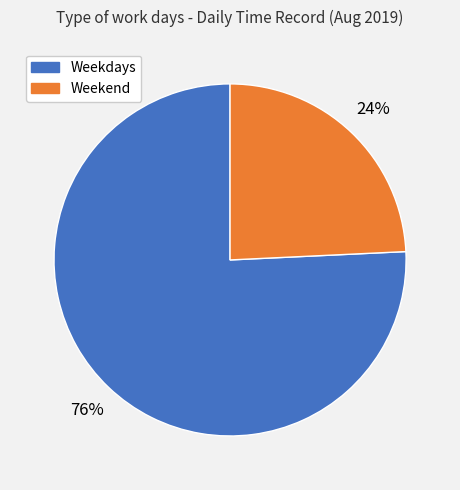

To the nearest percent, what is the difference between the largest and smallest slice percentages?

52%